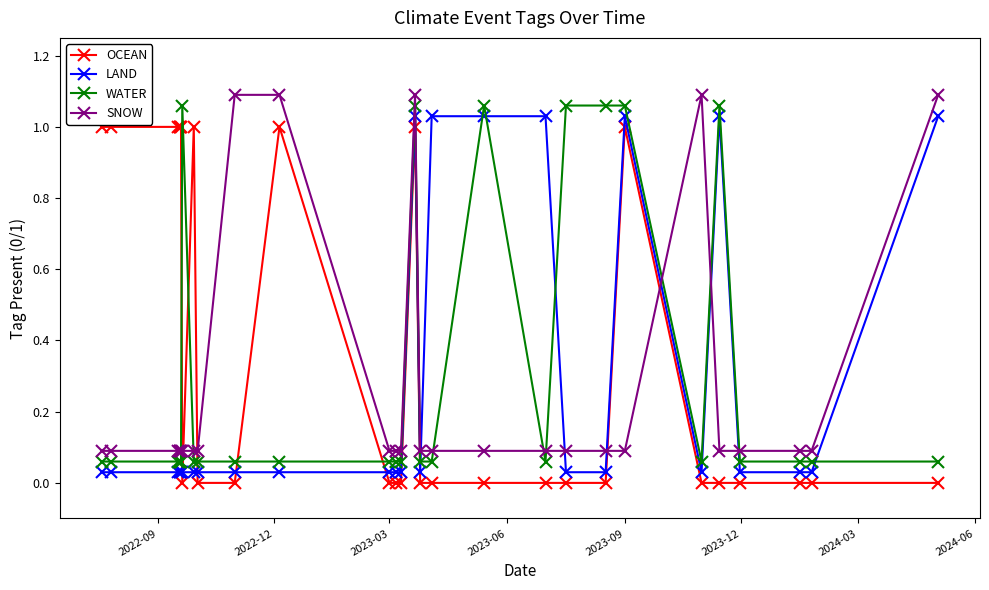

Which series has the widest spread of values?

OCEAN